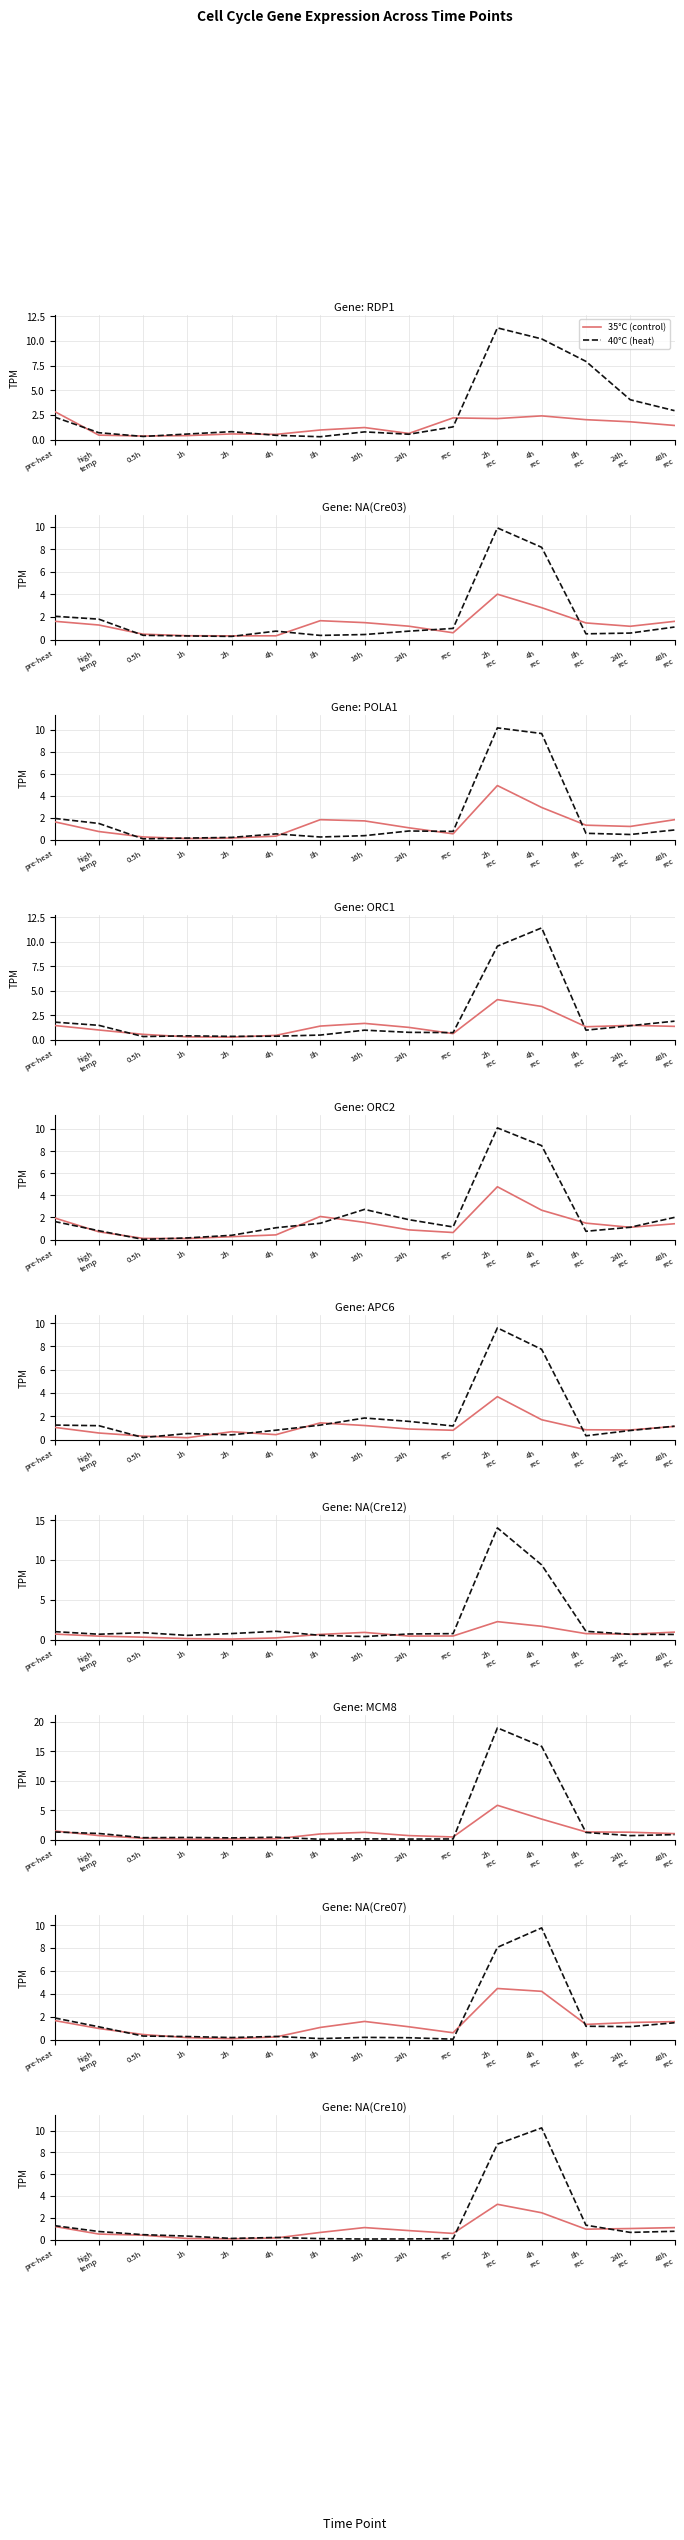

What is the difference between the 35°C (control) values at 2h
rec and 4h
rec?

0.8